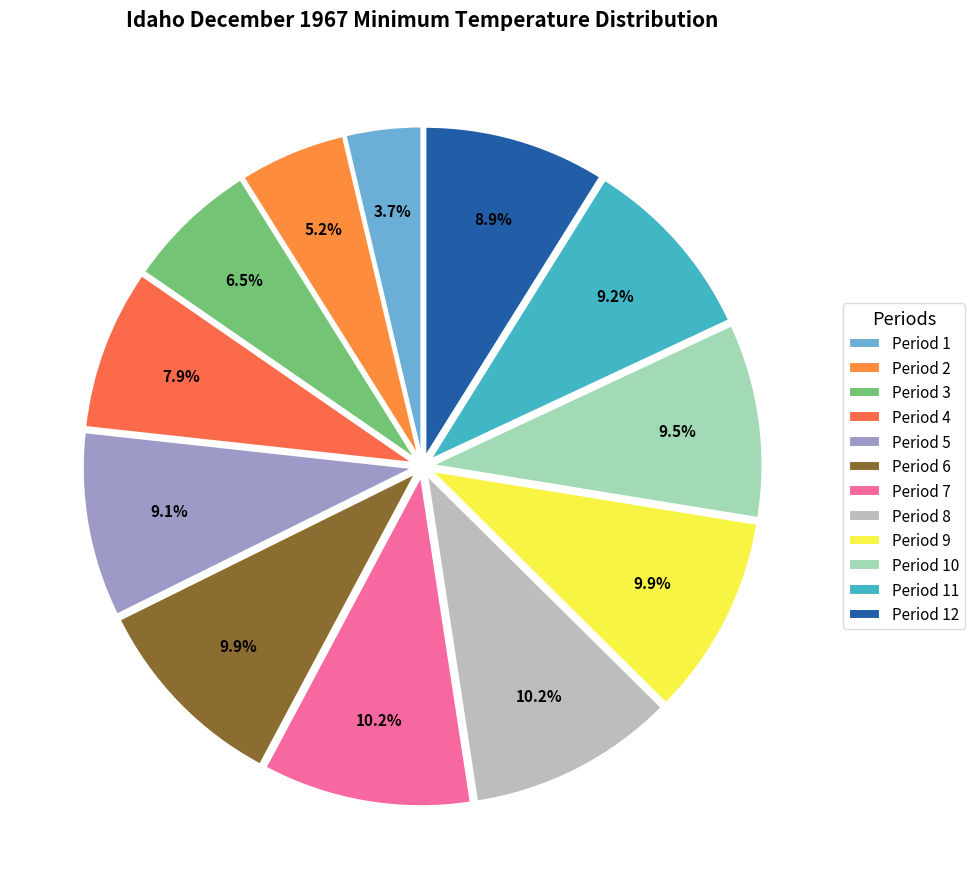

To the nearest percent, what is the difference between the largest and smallest slice percentages?

7%